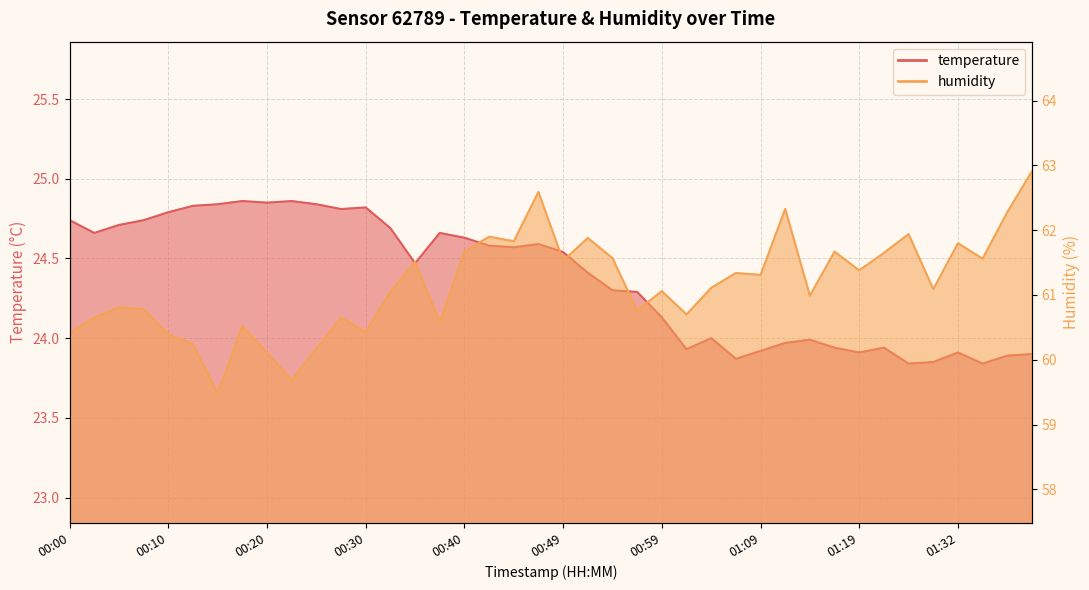

Rank the series by their average value, from highest to lowest.

humidity, temperature